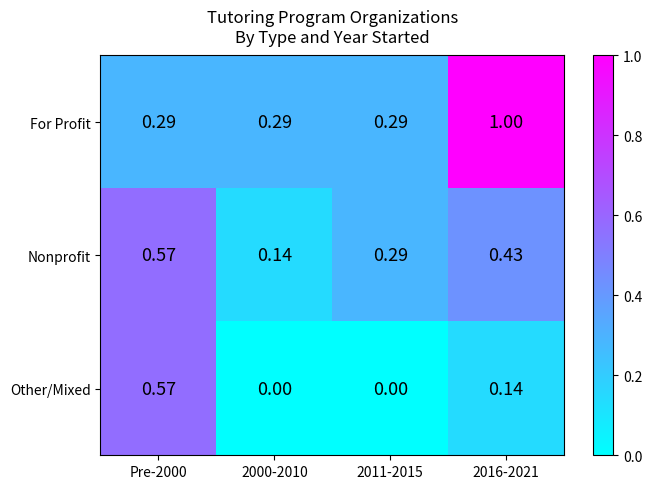

Which series has the largest range (max minus min)?

For Profit